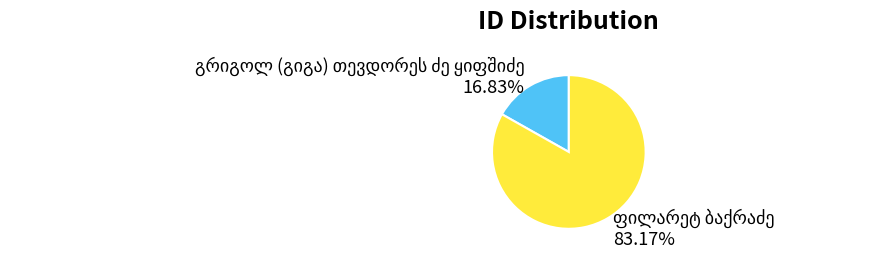

Does any single category account for the majority?

Yes